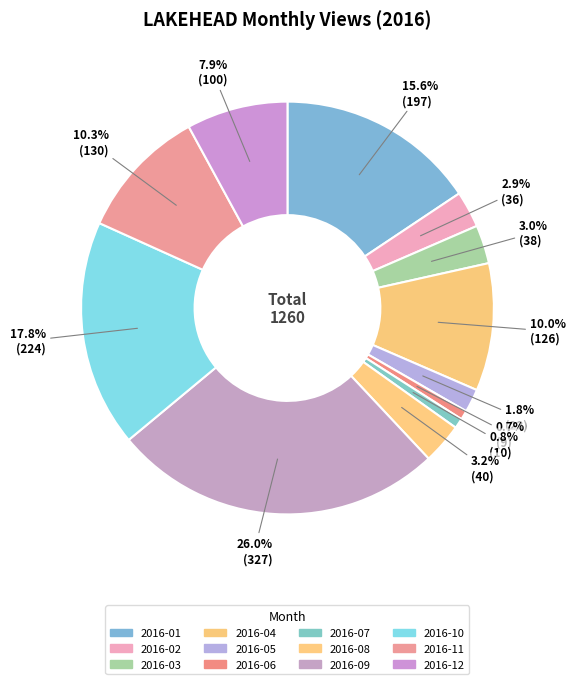

How many segments does this pie chart have?

12